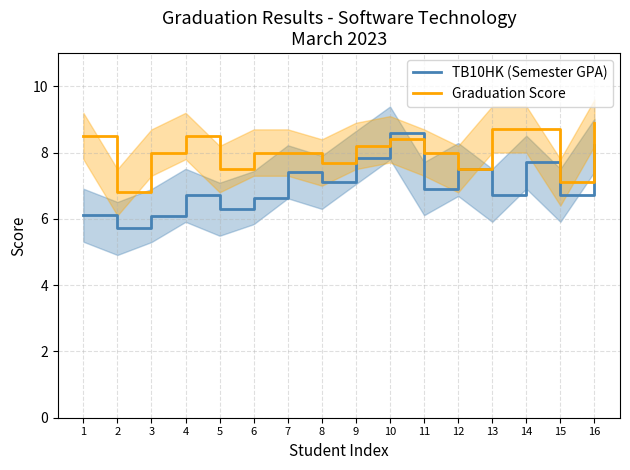

True or false: Graduation Score and TB10HK (Semester GPA) cross at least once.

True